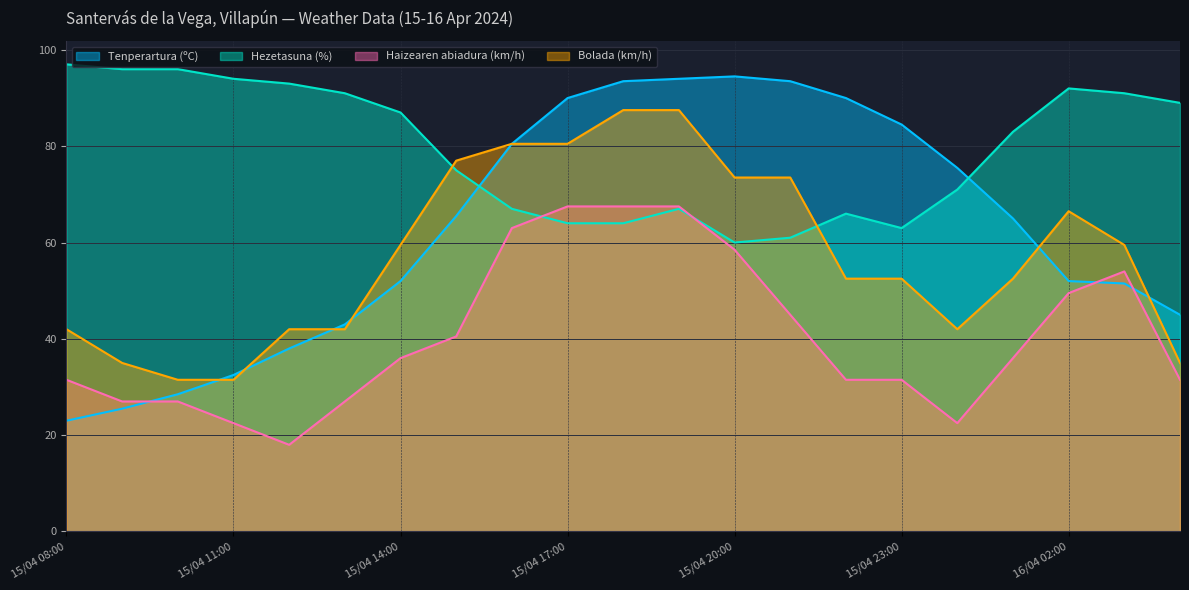

What is the label of the 15th point from the right?

15/04 14:00